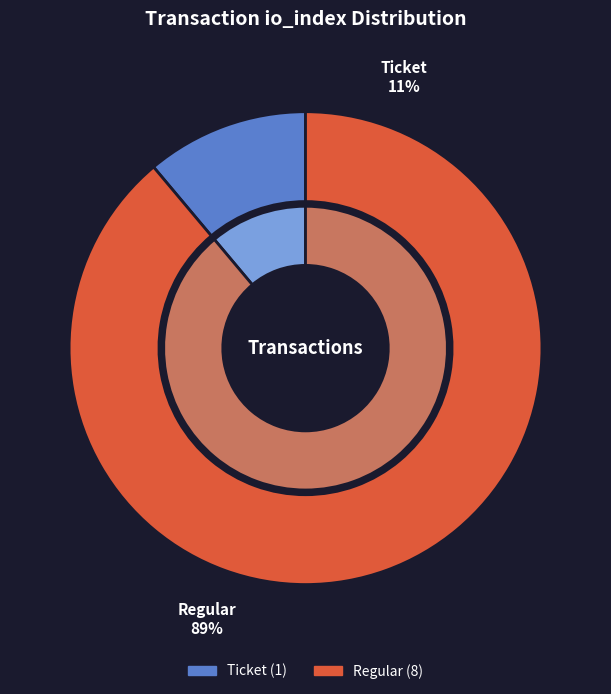

Which category has the biggest portion of the pie?

Regular